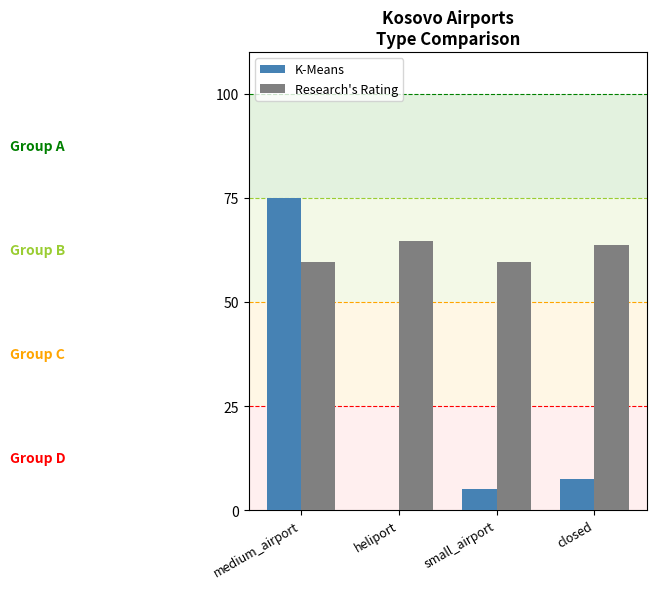

What are all the series names shown in the legend?

K-Means, Research's Rating